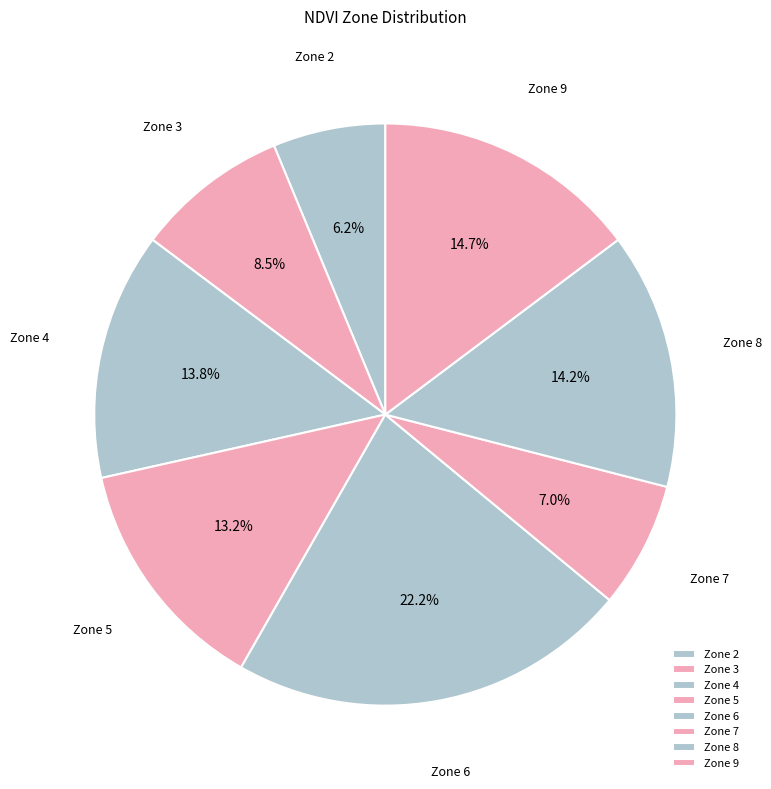

How much of the chart is everything except Zone 5?

86.8%